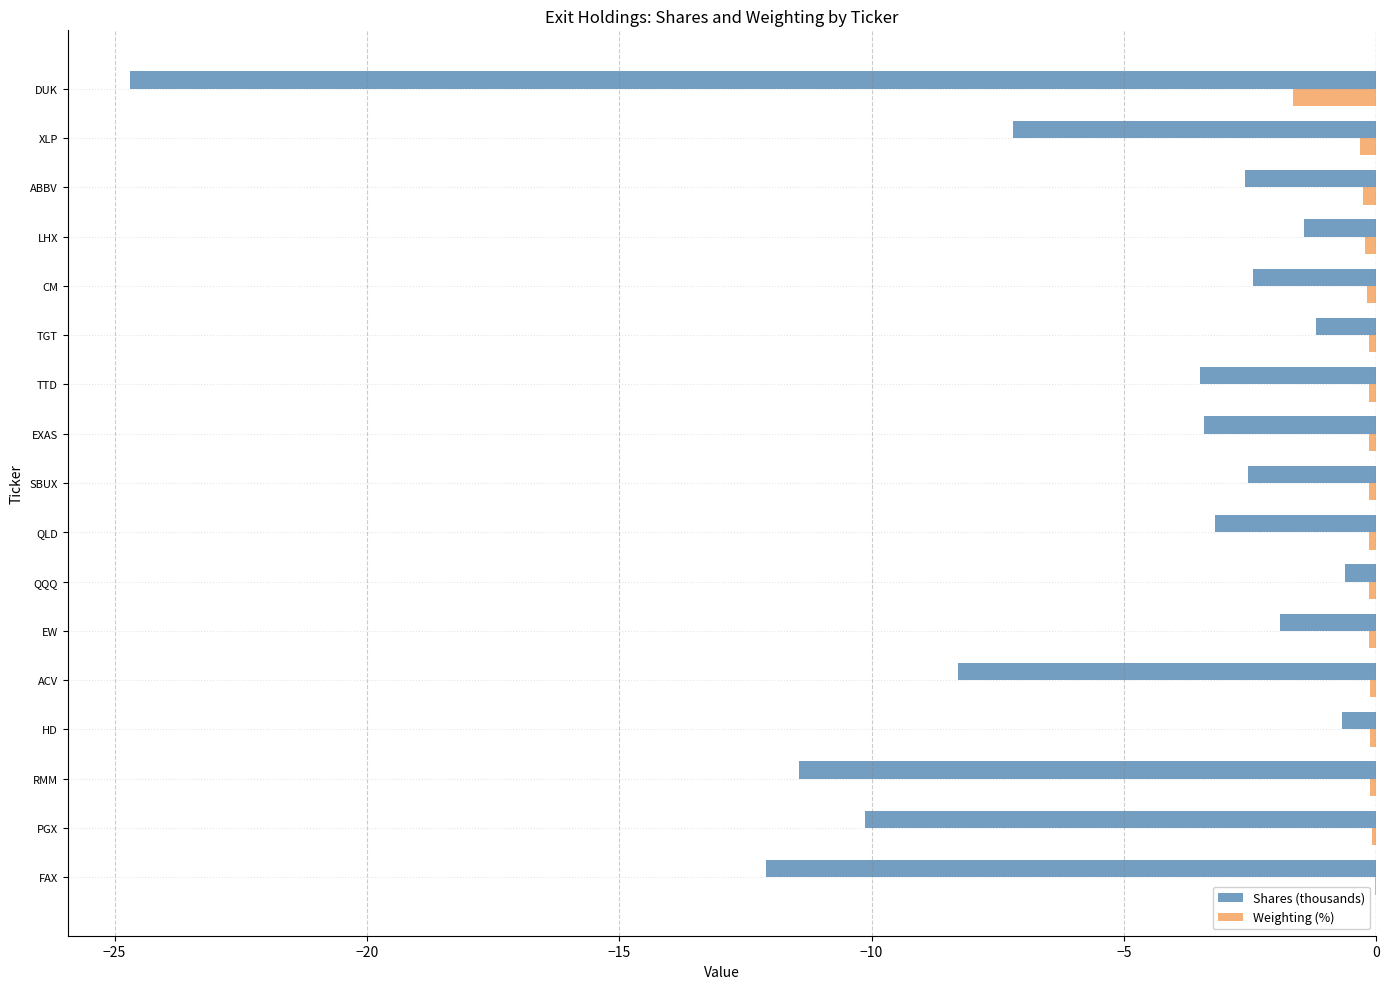

Between QQQ and DUK, which series saw the biggest shift?

Shares (thousands)